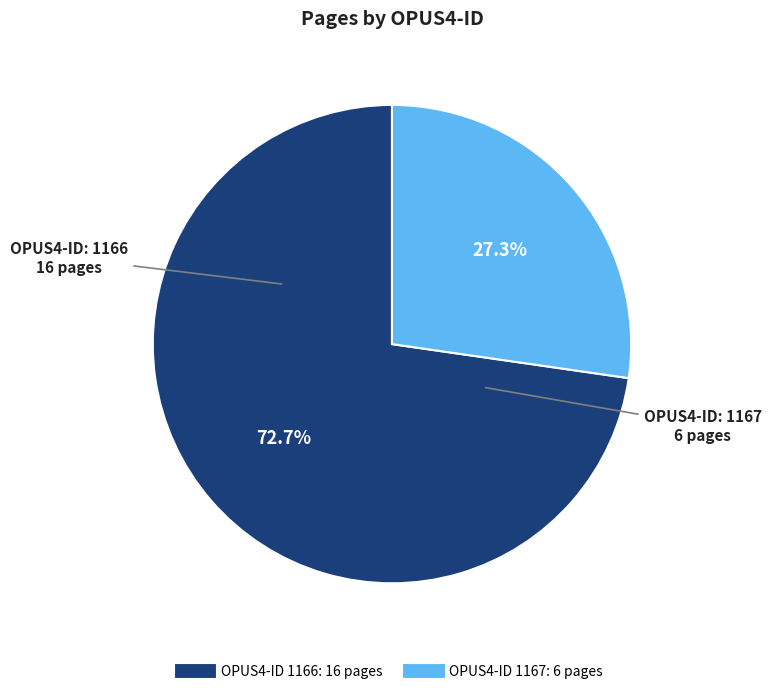

Is there a majority slice in this chart?

Yes